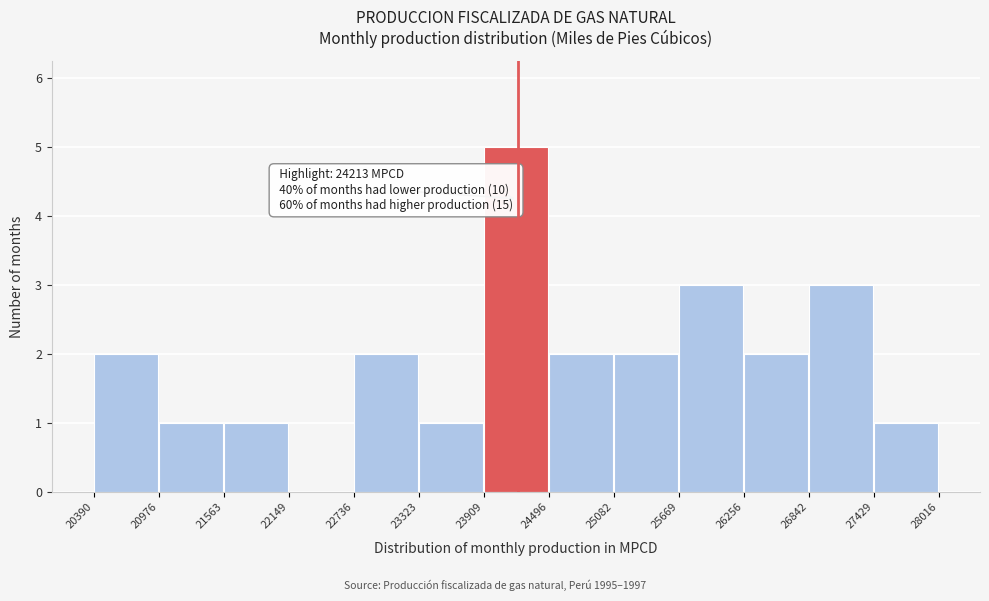

Over which range of the x-axis is the bar tallest?

23909 to 24496